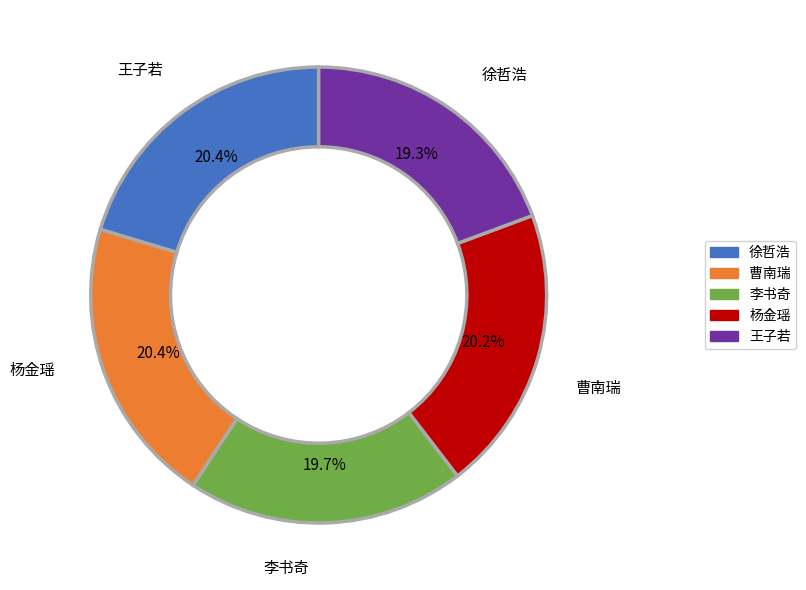

Does 曹南瑞 represent more than half of the total?

No